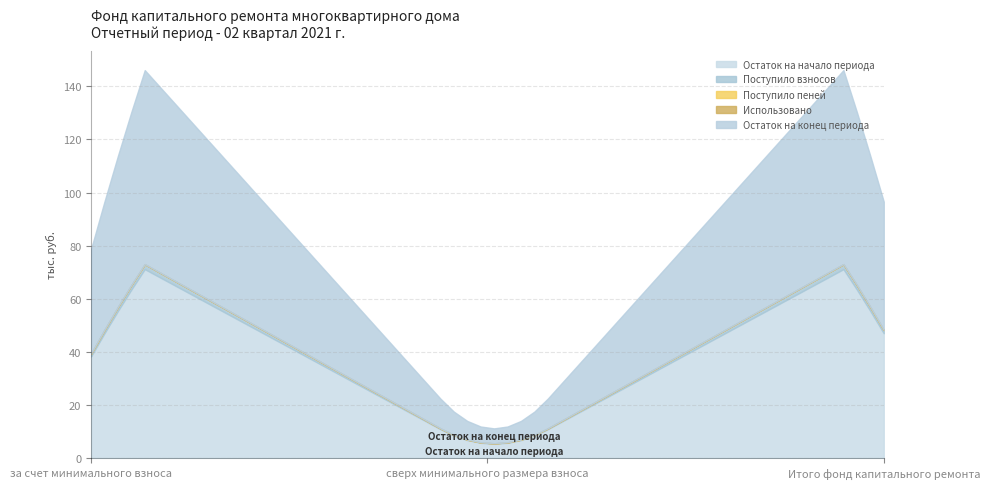

What is the highest value of the Поступило взносов series?

2.1